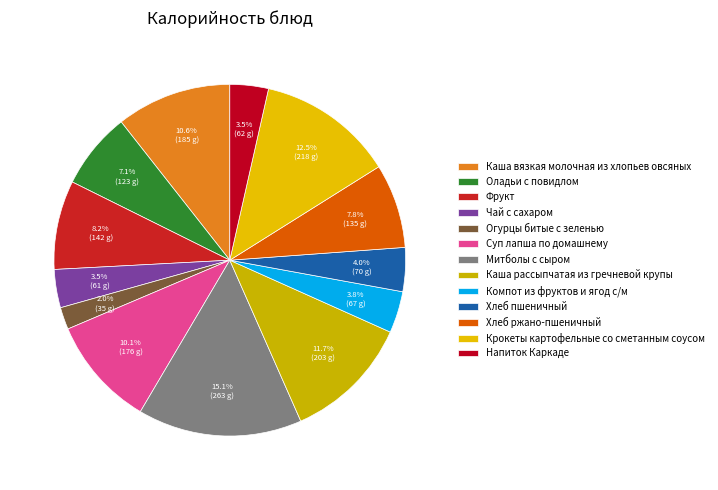

How many slices are in this pie chart?

13